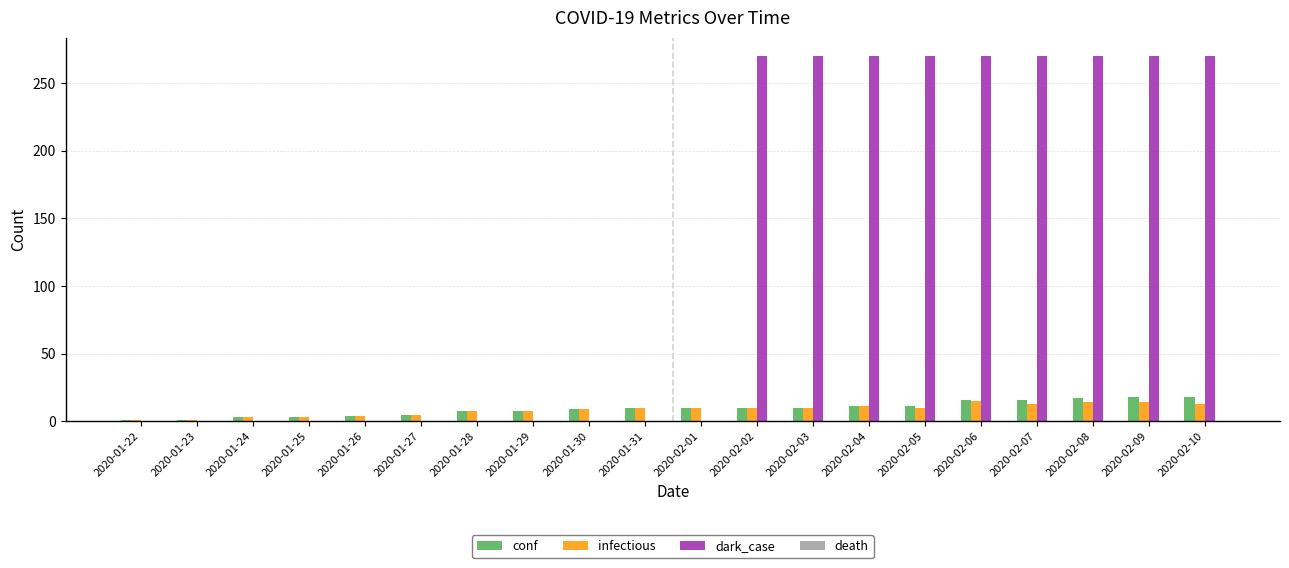

What is the greatest value displayed?

270